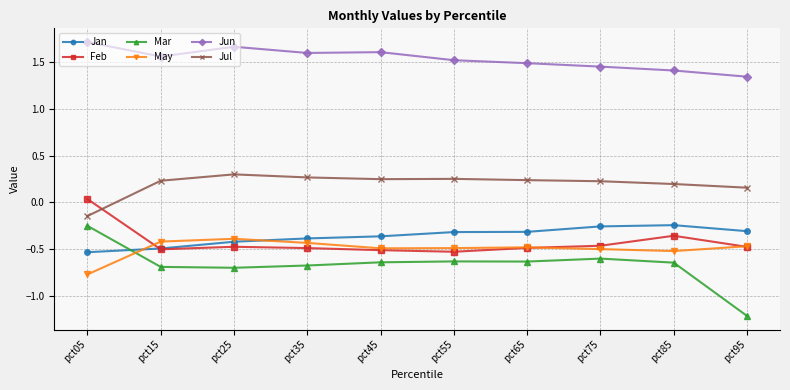

At which category does Jun reach its first local valley?

pct15